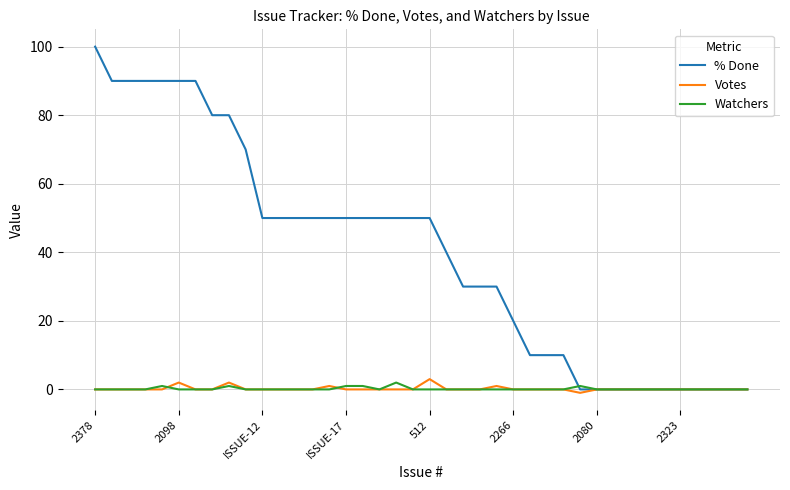

What are all the series names shown in the legend?

% Done, Votes, Watchers